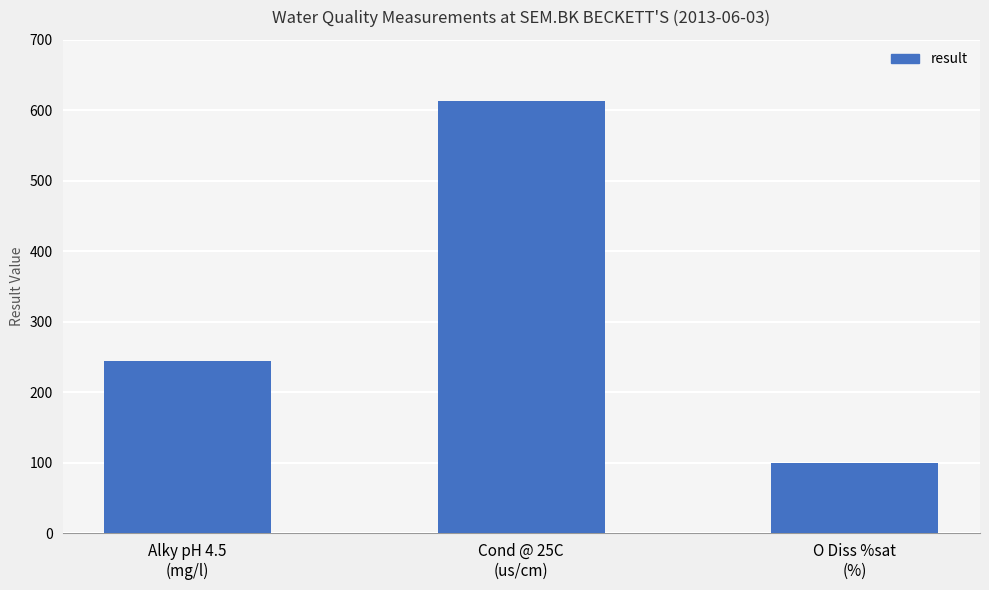

Reading left to right, transcribe all the data shown in this chart.

Alky pH 4.5
(mg/l)=245.0	Cond @ 25C
(us/cm)=614.0	O Diss %sat
(%)=99.9